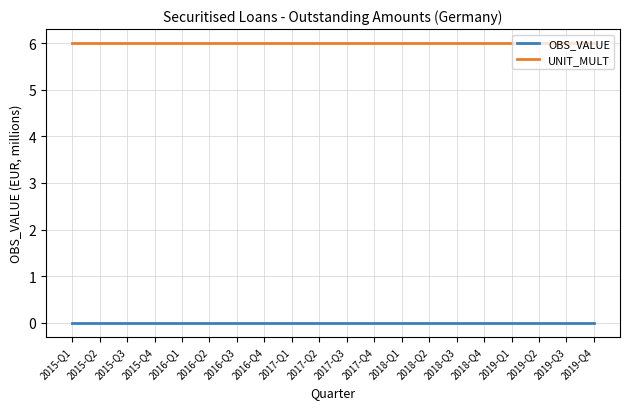

Rank the series by their average value, from lowest to highest.

OBS_VALUE, UNIT_MULT